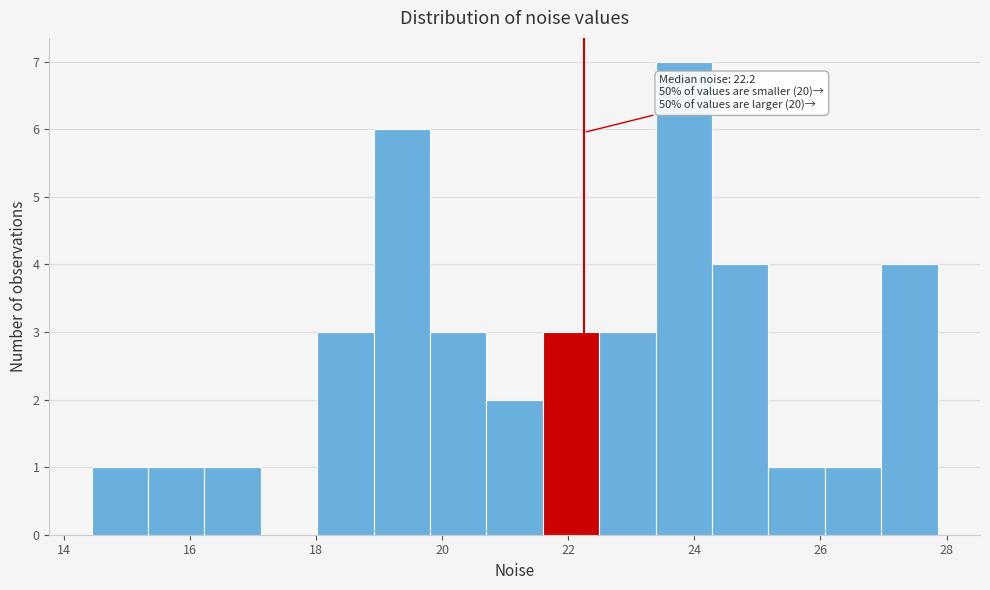

Which range on the x-axis has the tallest bar?

23.4 to 24.2